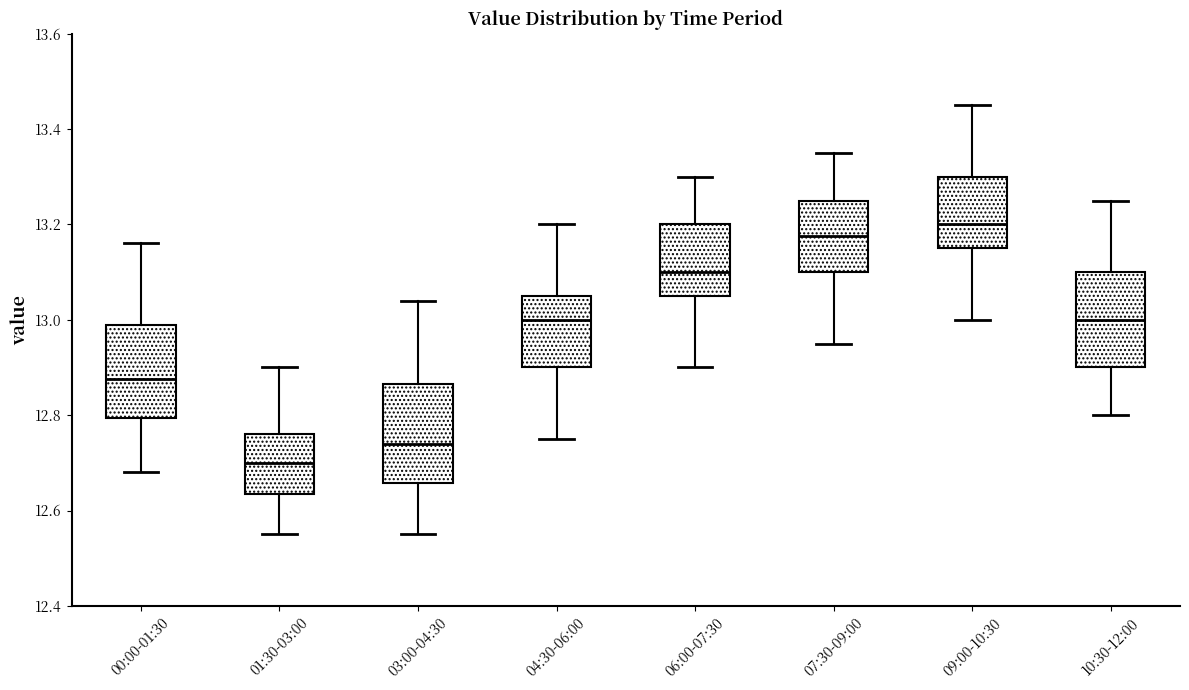

Where is the lower edge of the box for 10:30-12:00 on the y-axis? The values are not printed on the chart, so give them approximately, as read against the axis.

12.90